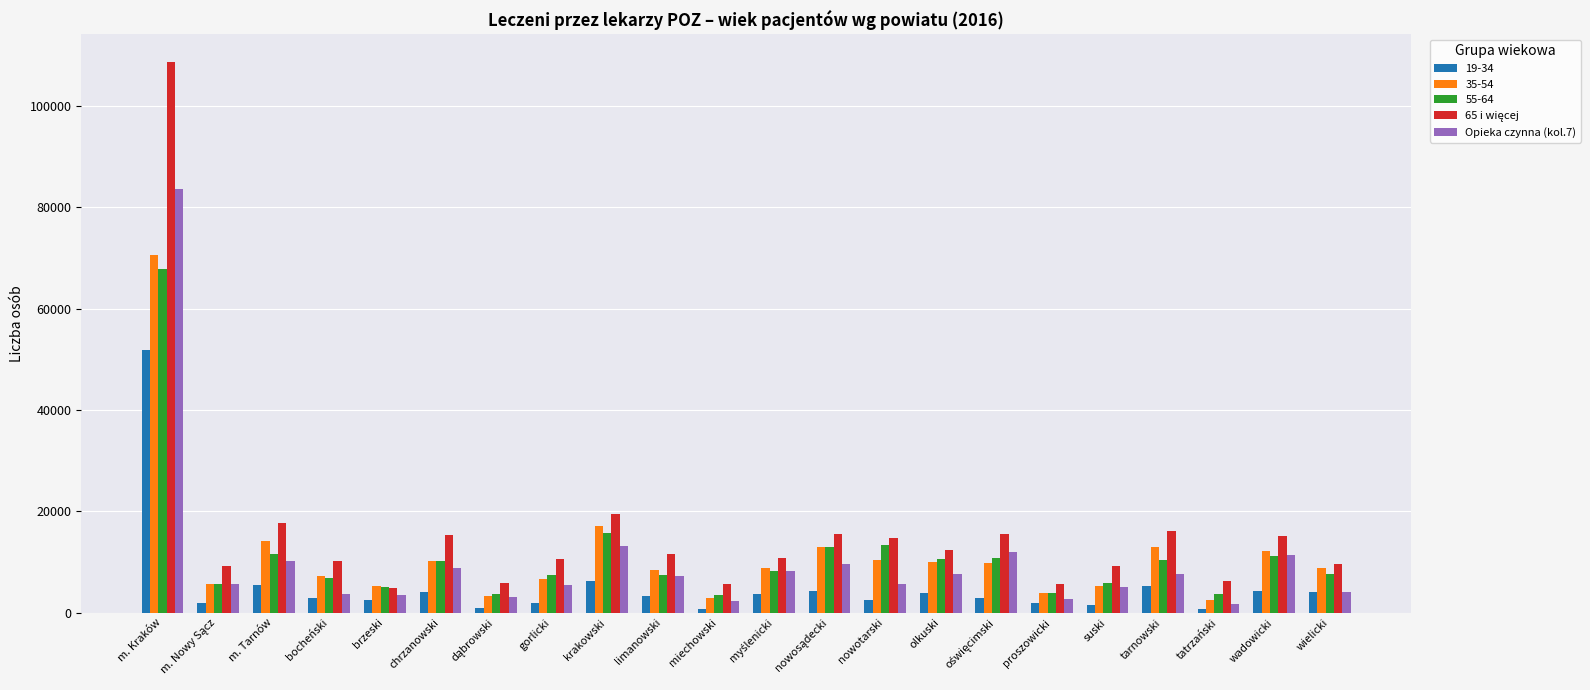

At which label does Opieka czynna (kol.7) reach its peak?

m. Kraków